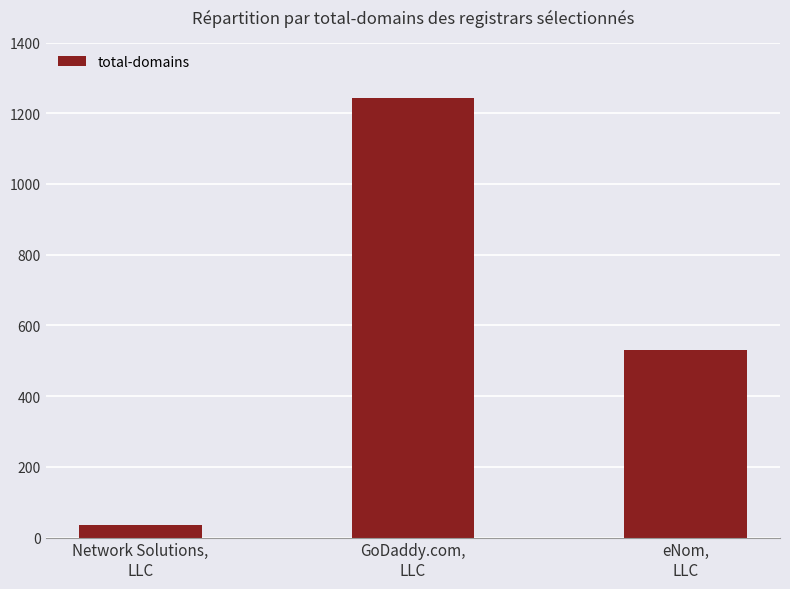

Reading left to right, extract all data points from this chart.

Network Solutions,
LLC=36	GoDaddy.com,
LLC=1244	eNom,
LLC=530